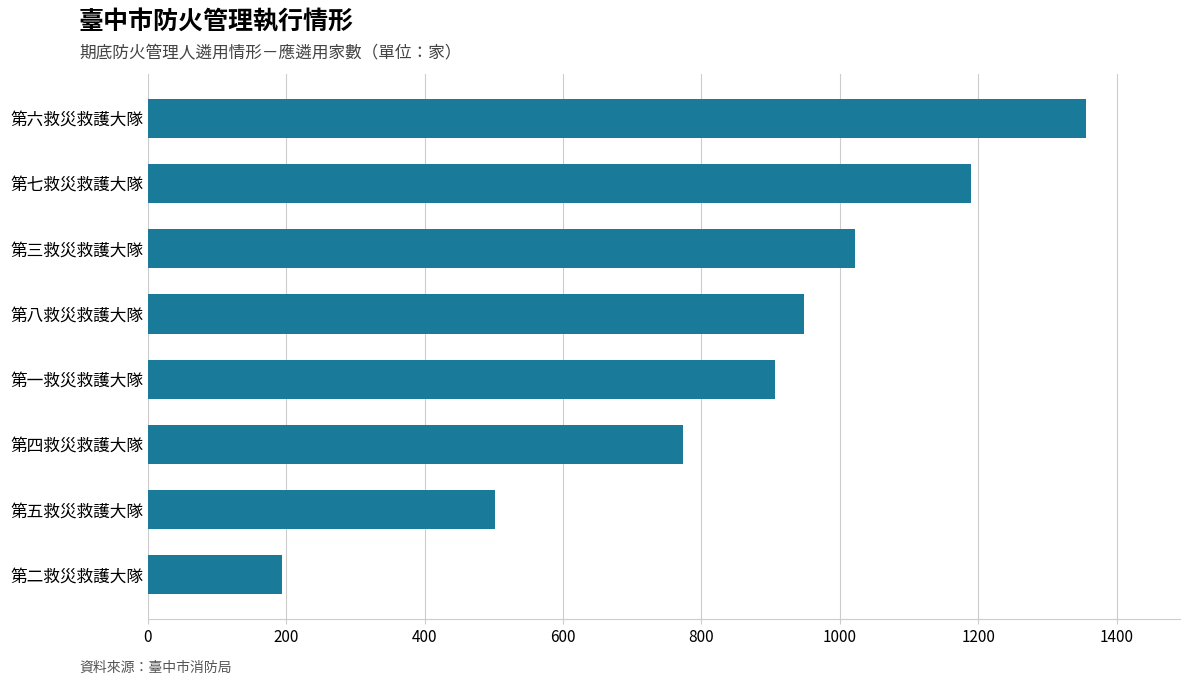

The chart shows a value of 774 at 第四救災救護大隊. True or false?

True